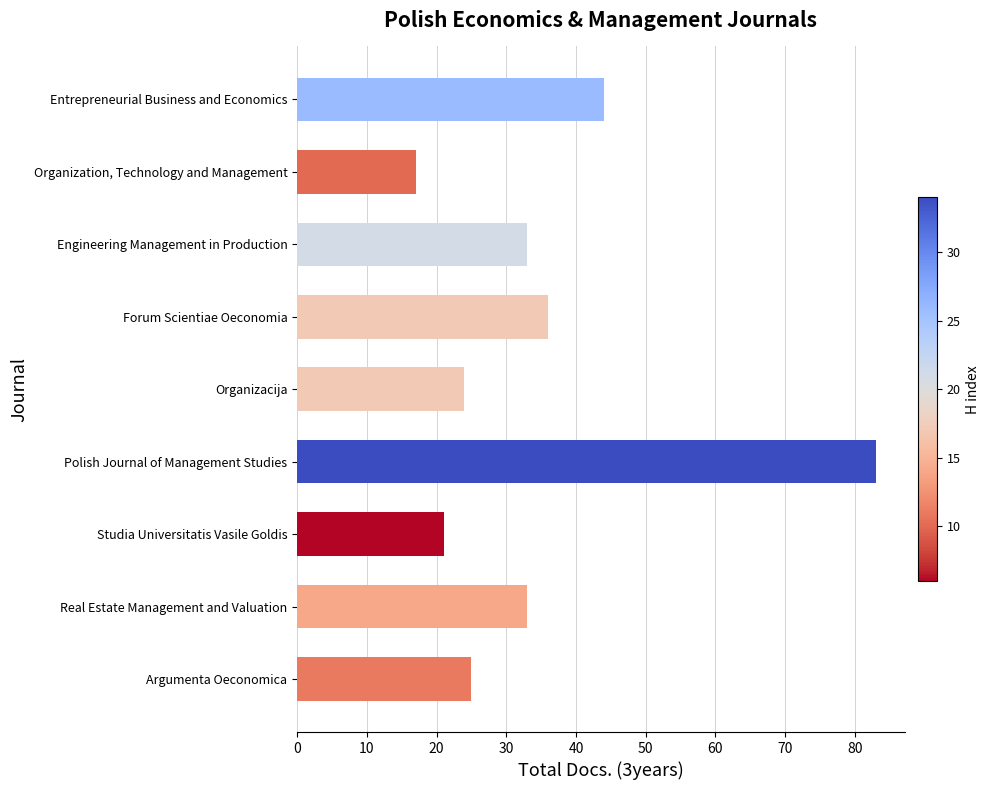

What is the difference between the maximum and minimum values?

66